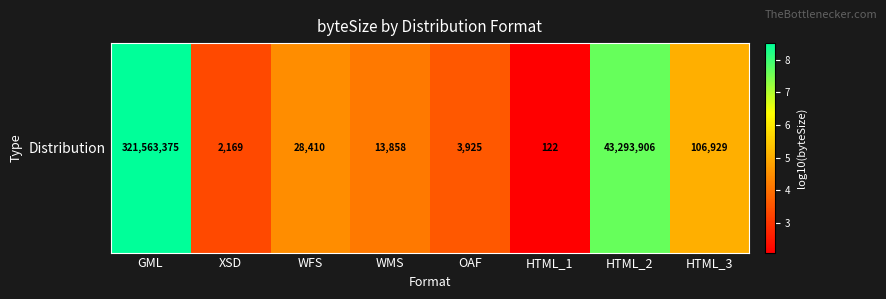

Reading left to right, extract all data points from this chart.

GML=8.5	XSD=3.3	WFS=4.5	WMS=4.1	OAF=3.6	HTML_1=2.1	HTML_2=7.6	HTML_3=5.0